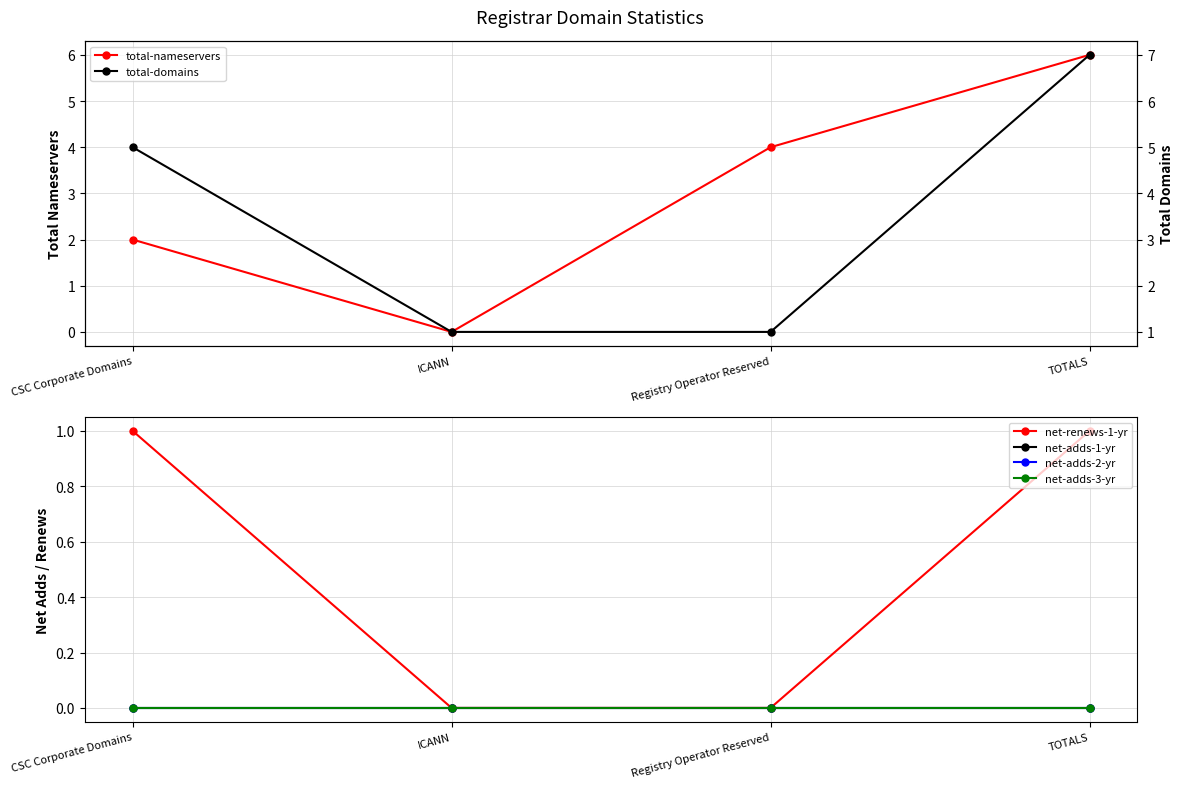

Rank the series by their maximum value, from lowest to highest.

net-adds-1-yr, net-adds-2-yr, net-adds-3-yr, net-renews-1-yr, total-nameservers, total-domains